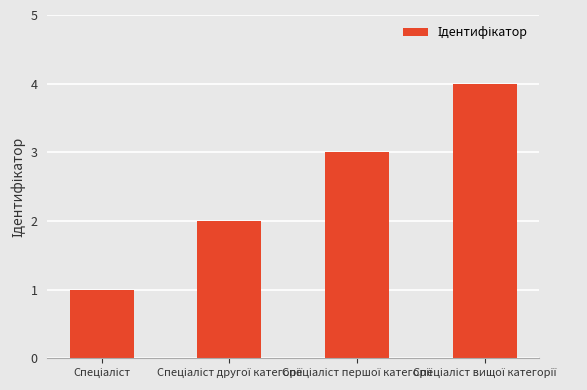

What is the difference between the maximum and minimum values?

3